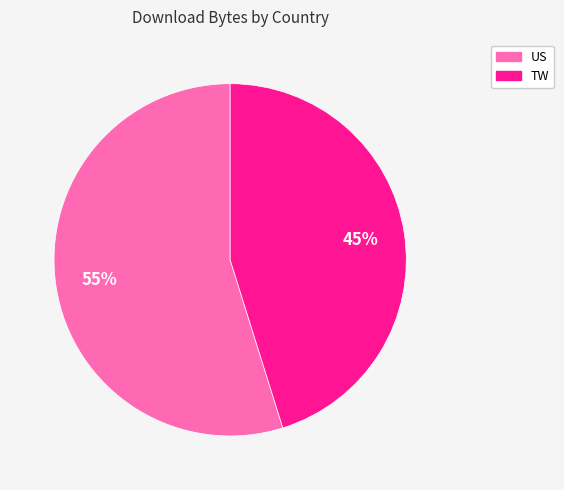

How many slices are in this pie chart?

2